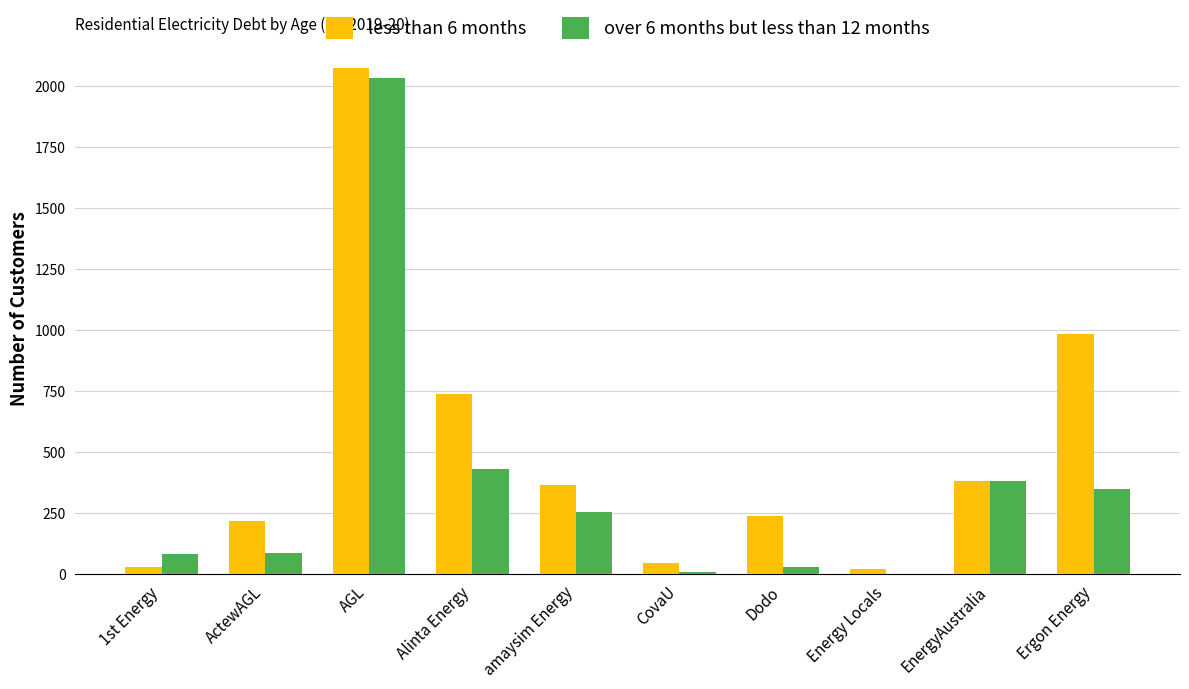

Which label corresponds to the largest value in the chart?

AGL